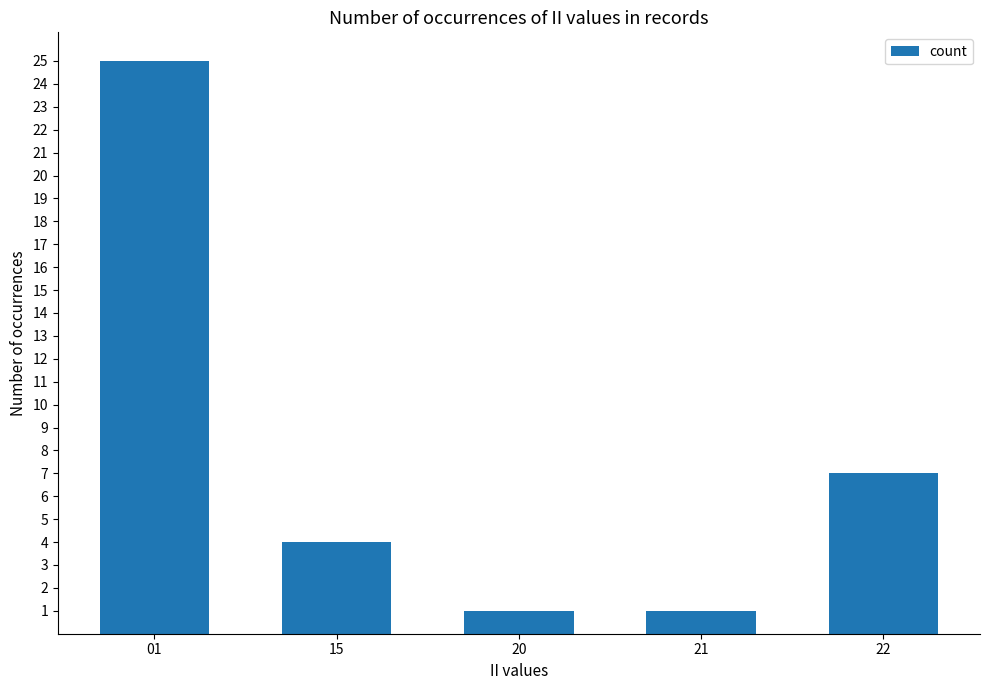

How many values are below 4?

2